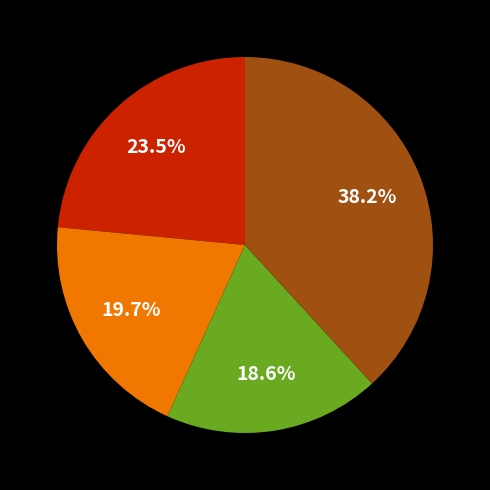

Is there a majority slice in this chart?

No